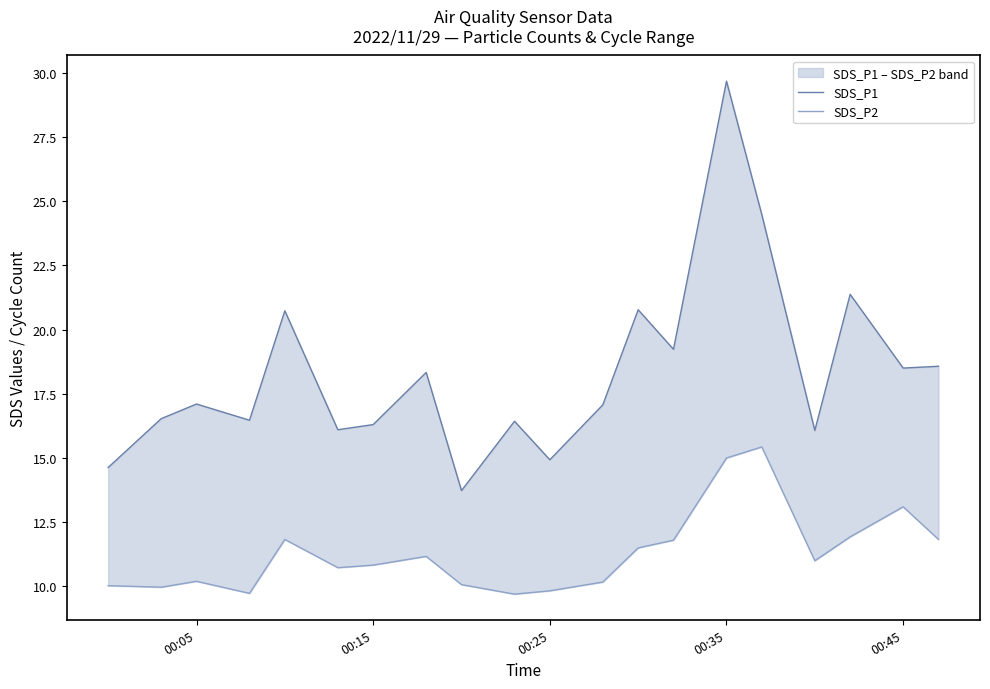

What are all the series names shown in the legend?

SDS_P1, SDS_P2